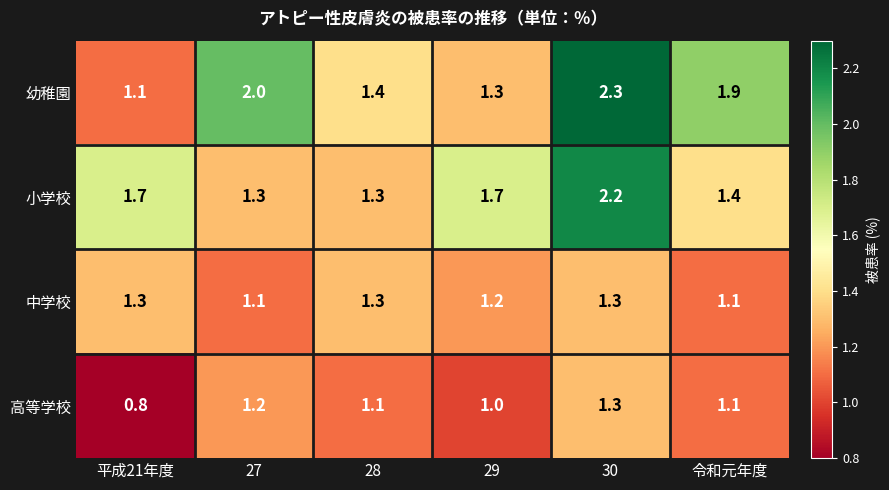

At which category is the sum across all series the highest?

30